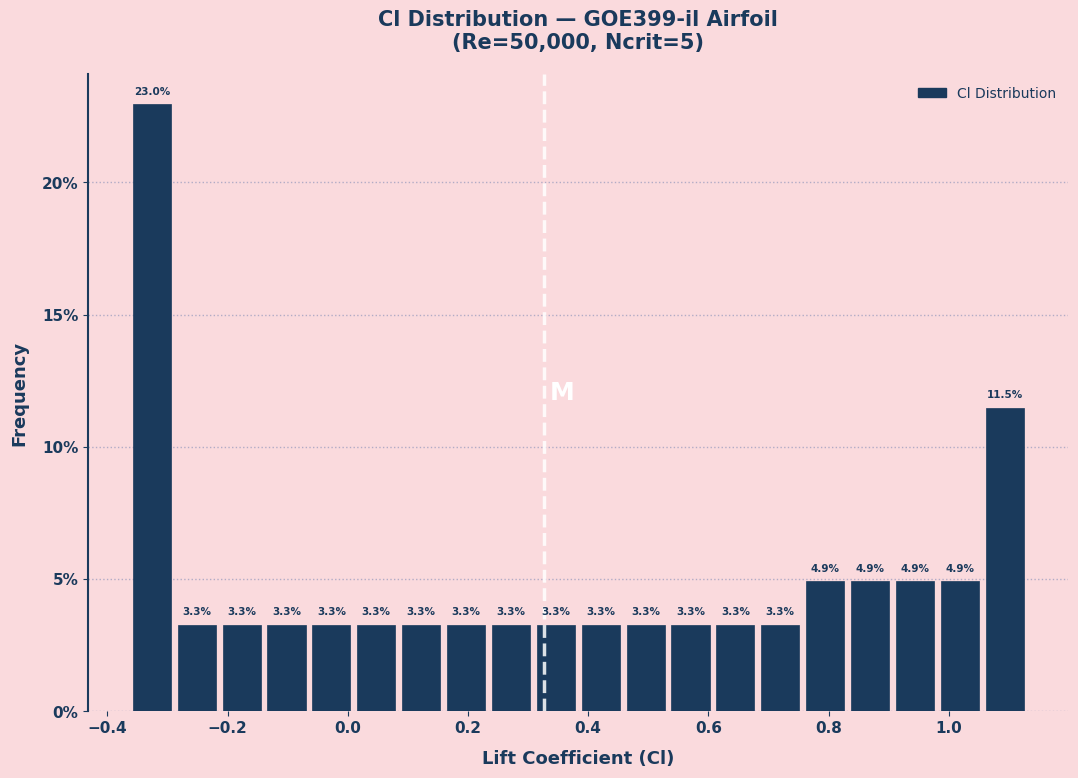

Around what value on the x-axis is the tallest bar? Give the approximate position of its centre, as read against the axis.

-0.32